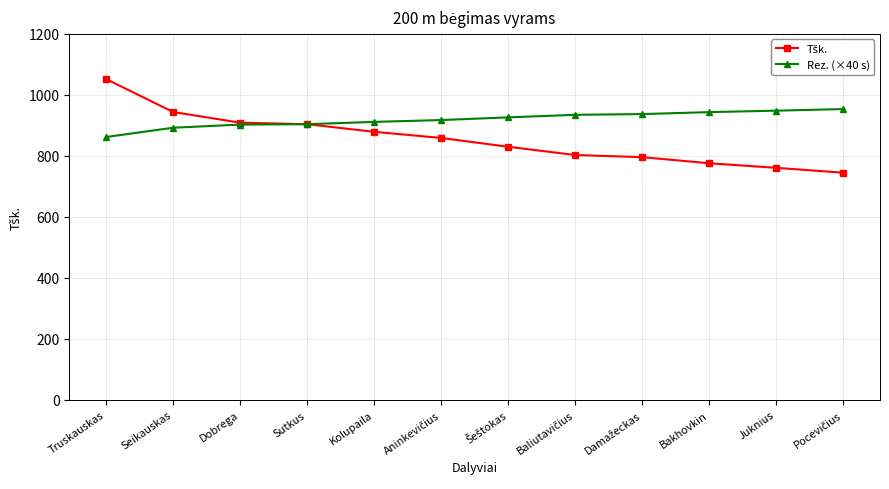

What is the minimum value for Rez. (×40 s)?

862.0